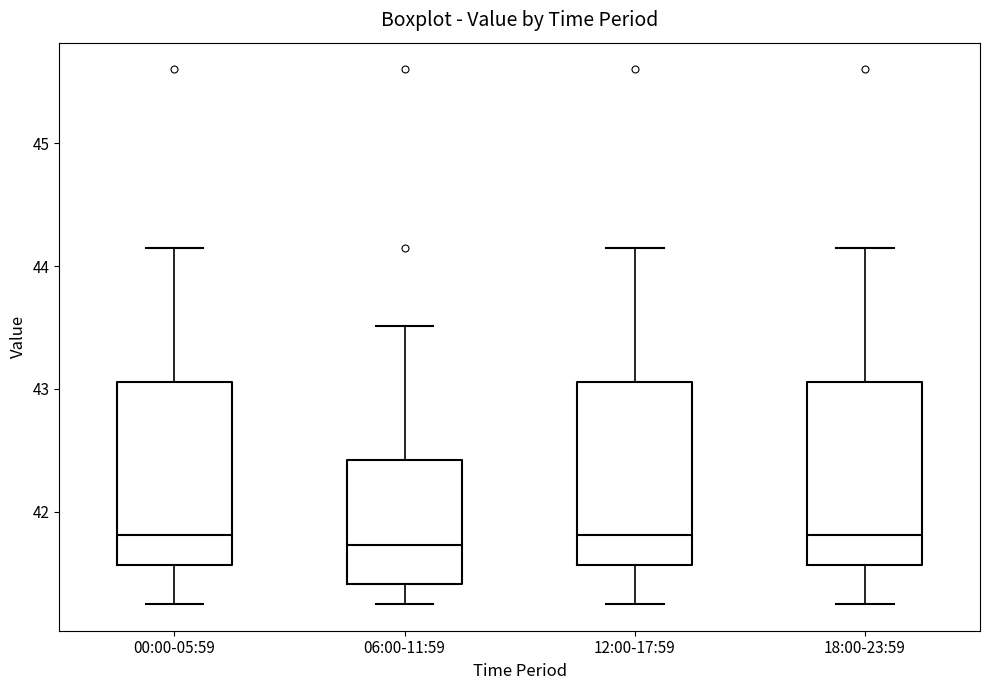

Reading left to right, transcribe this box plot: for each box, give where its median line is, the range the box spans, and where its two whiskers end, as read against the y-axis. The values are not printed on the chart, so give them approximately, as read against the axis.

00:00-05:59: median 41.8, box 41.6 to 43.1, whiskers 41.3 to 44.2
06:00-11:59: median 41.7, box 41.4 to 42.4, whiskers 41.3 to 43.5
12:00-17:59: median 41.8, box 41.6 to 43.1, whiskers 41.3 to 44.2
18:00-23:59: median 41.8, box 41.6 to 43.1, whiskers 41.3 to 44.2